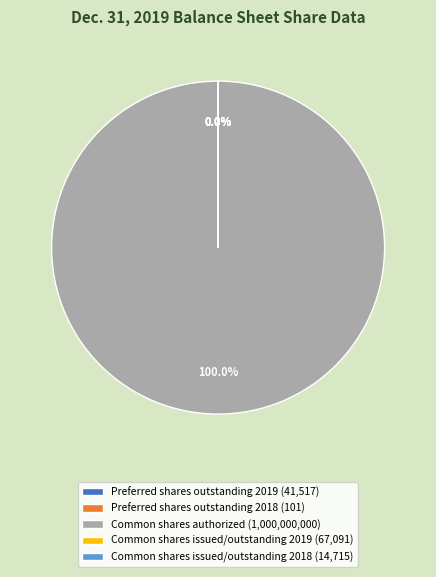

Is Common shares authorized (1,000,000,000) the majority of the pie?

Yes